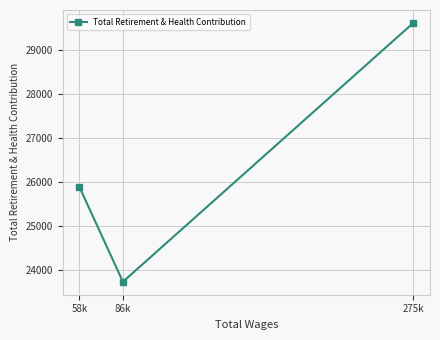

Rank the categories by value from lowest to highest.

86k, 58k, 275k